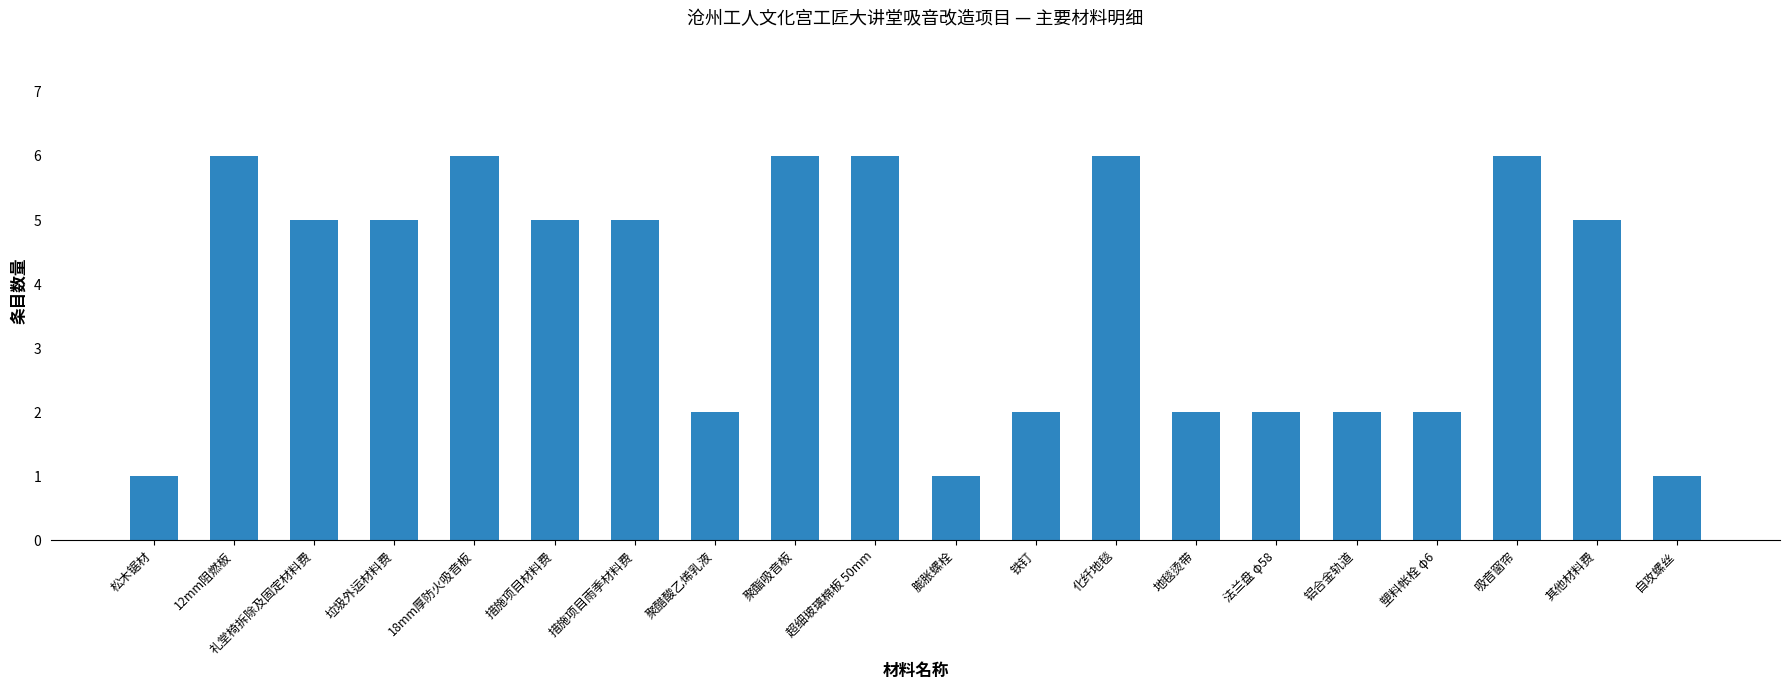

True or false: the data shows 2 at 超细玻璃棉板 50mm.

False